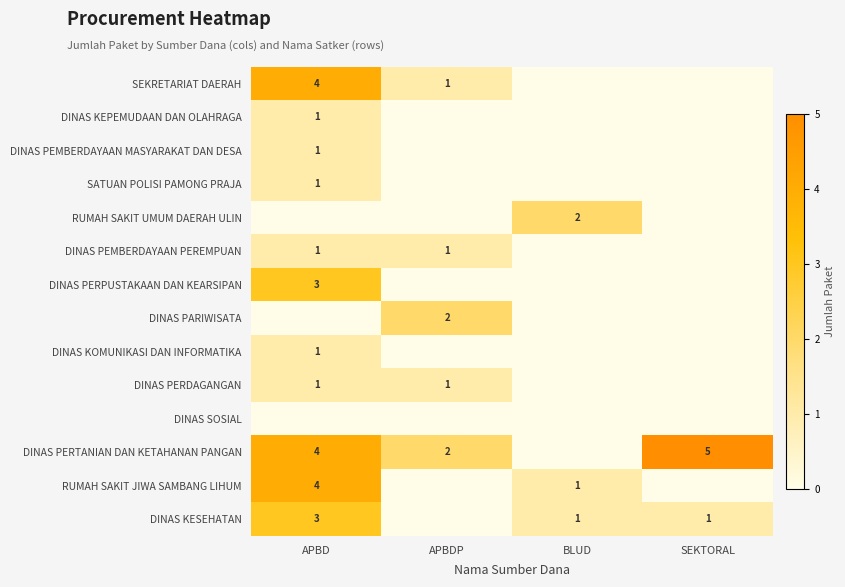

The SEKRETARIAT DAERAH series shows 7 at APBD. True or false?

False